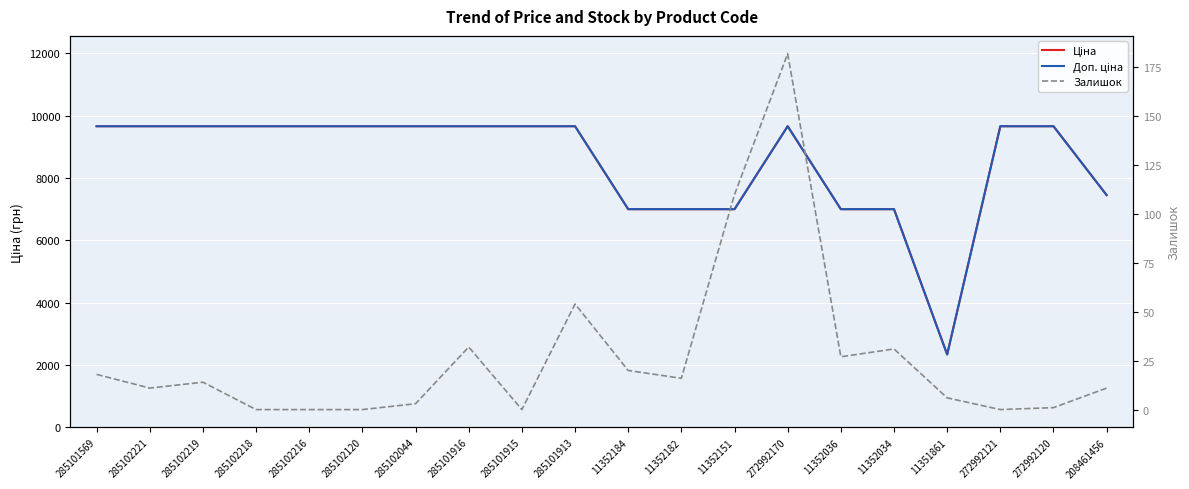

How many interior local valleys does the Доп. ціна series have?

1